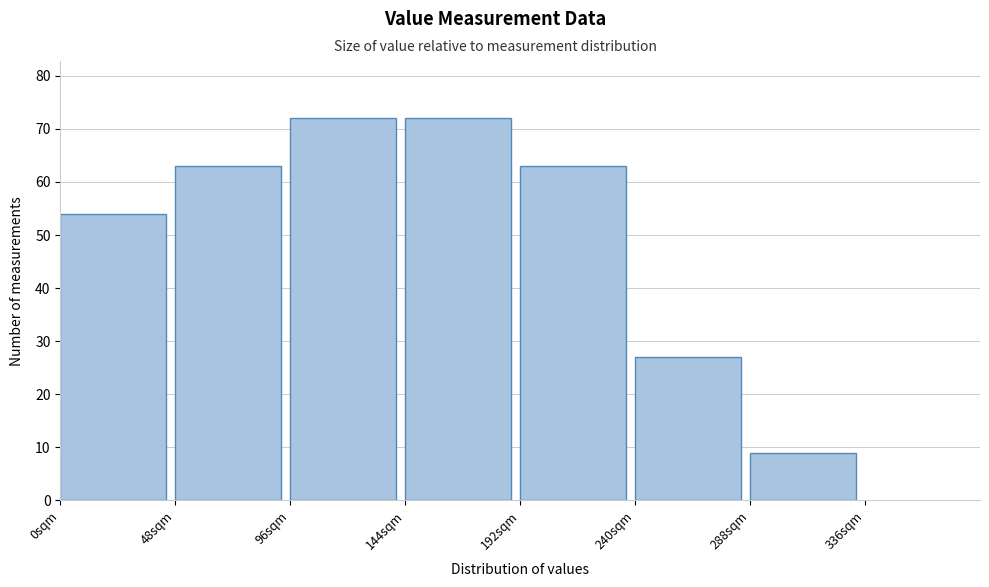

What is the height of the bar covering 240 to 288 on the x-axis? Neither the bar edges nor the heights are printed on the chart, so give them approximately, as read against the axes.

27